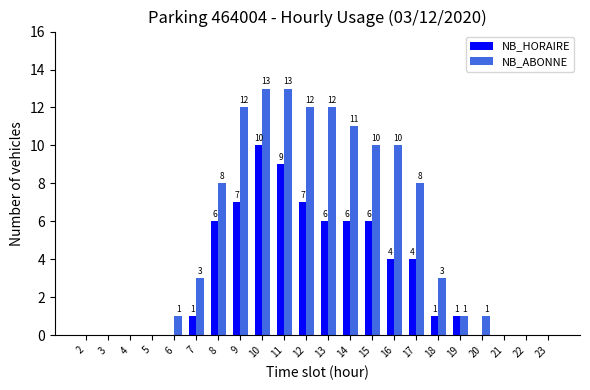

What is the maximum value shown in the chart?

13